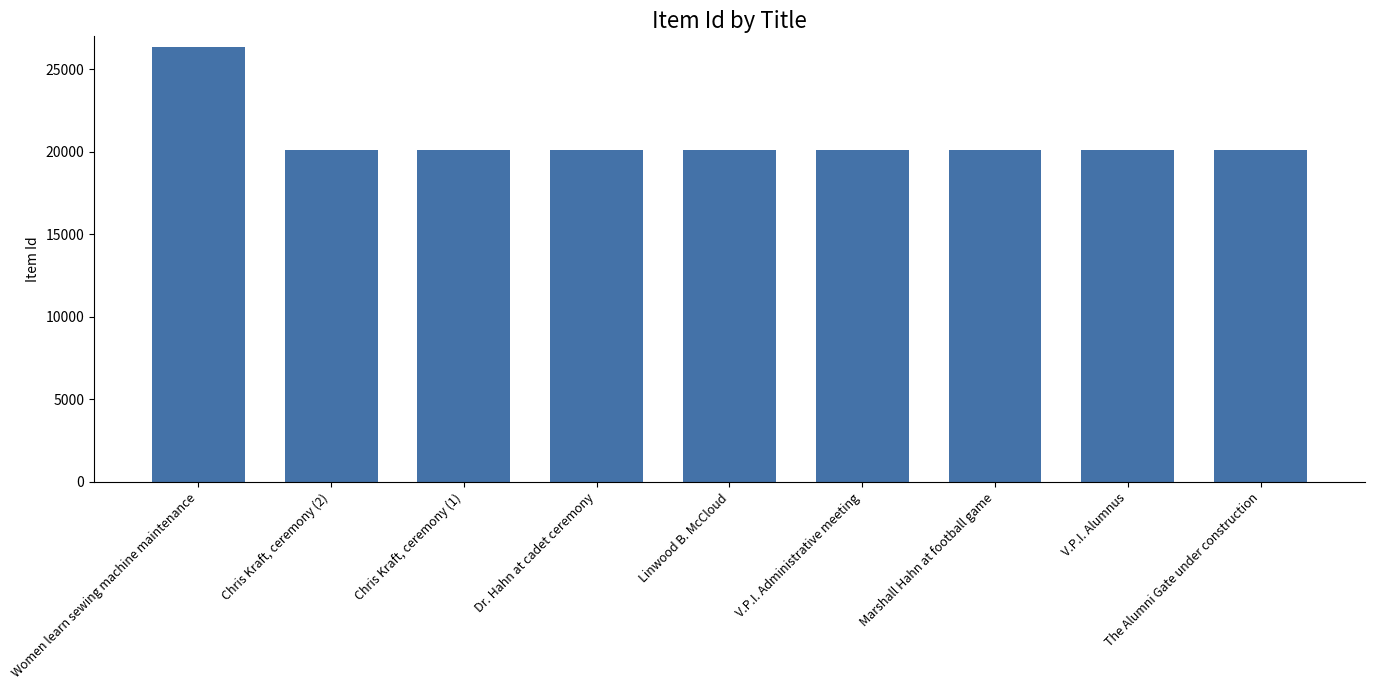

What is the sum of the values at Chris Kraft, ceremony (2) and Linwood B. McCloud?

40211